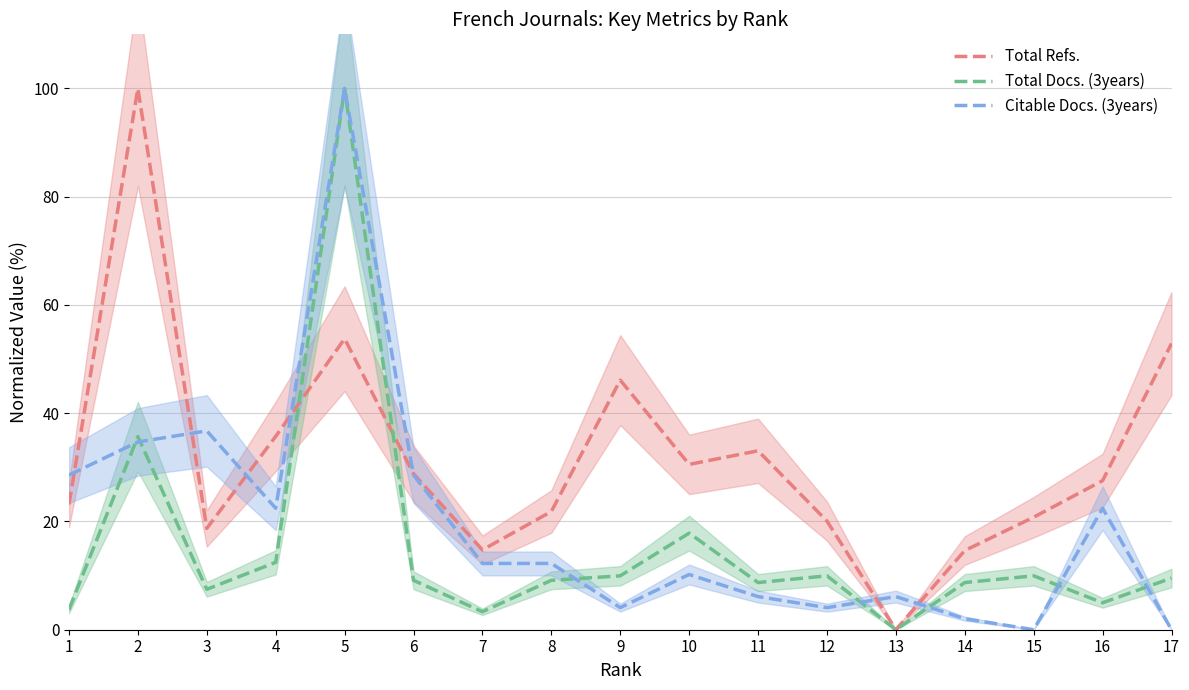

True or false: Total Docs. (3years) has a value of 17.8 at 10.

True